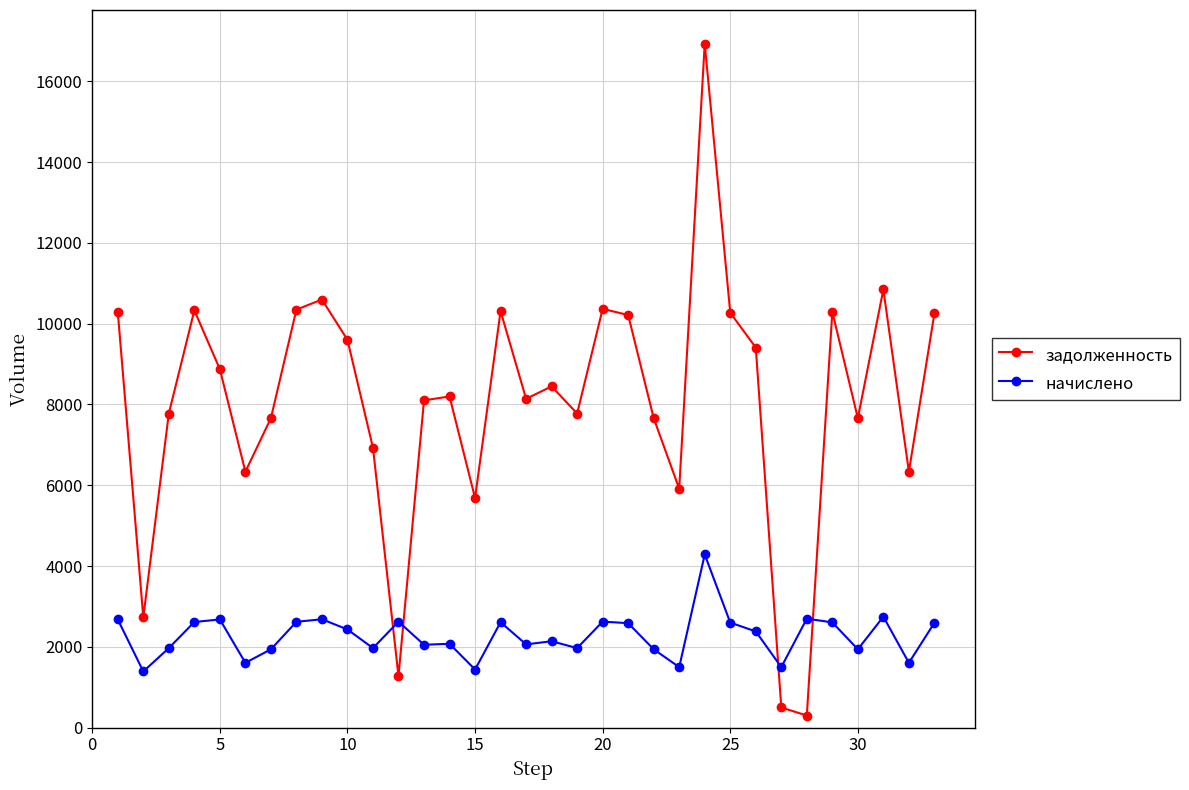

After their last crossing, which series has the higher values: задолженность or начислено?

задолженность